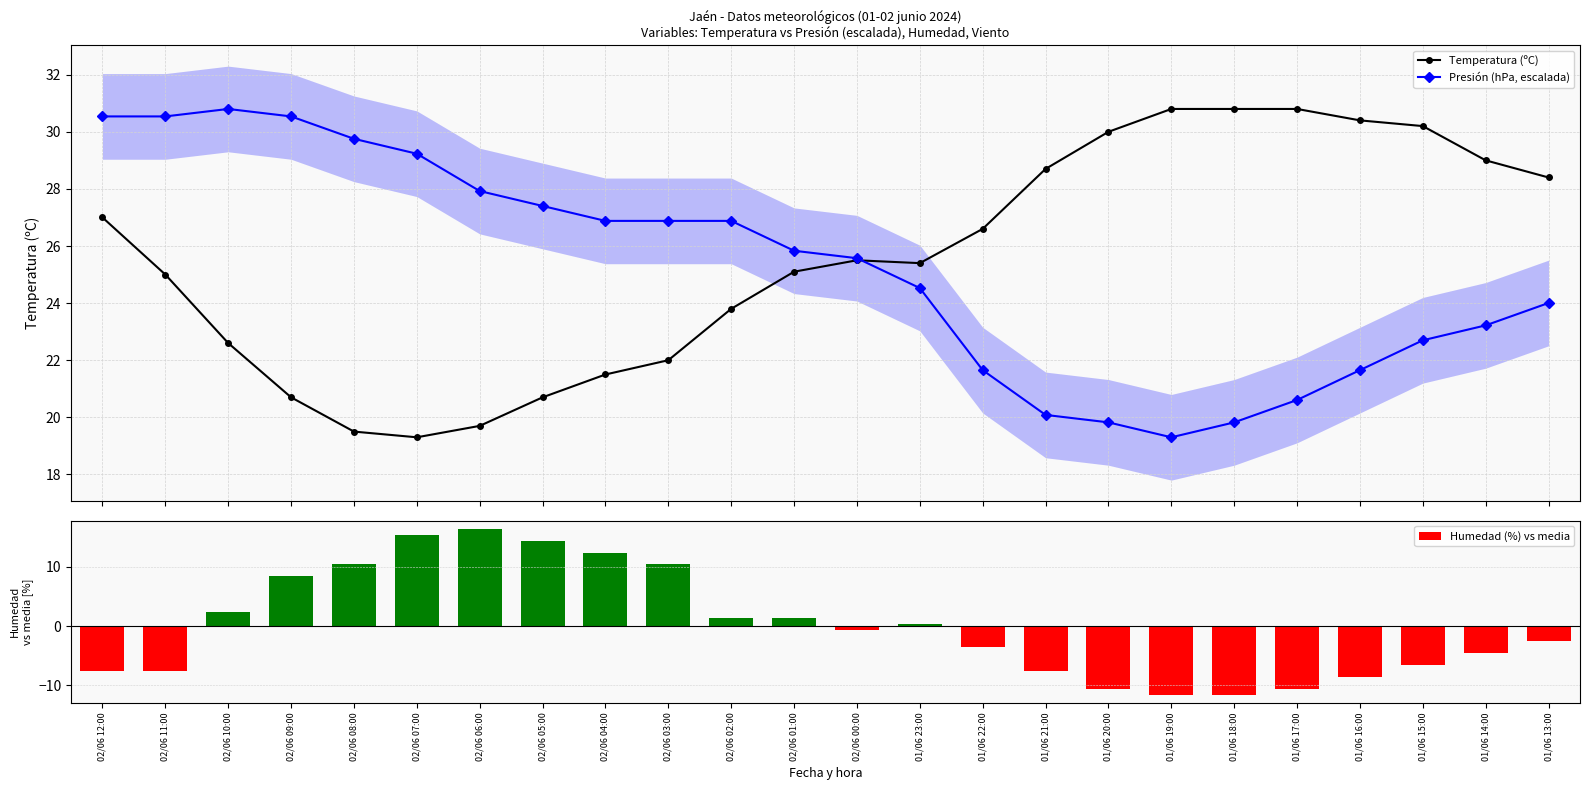

Is the value of Presión (hPa, escalada) at 01/06 16:00 greater than the value of Humedad (%) vs media at 02/06 09:00?

Yes